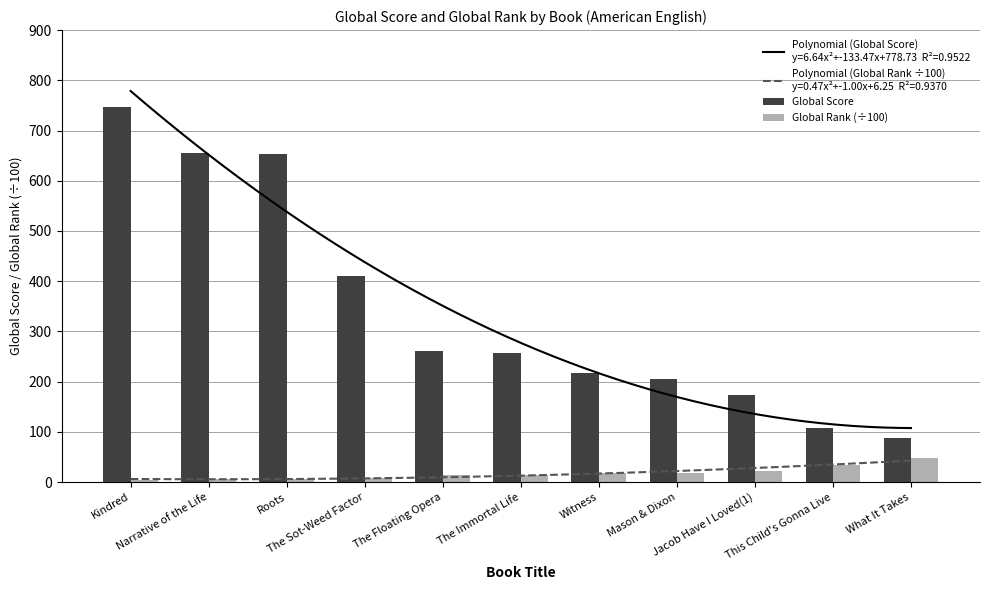

List the series in order of their peak value, highest first.

Global Score, Global Rank (÷100)